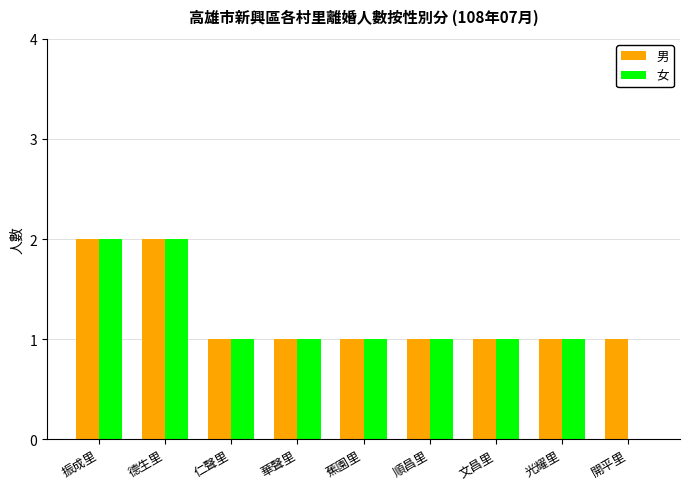

What is the sum of all 女 values?

10